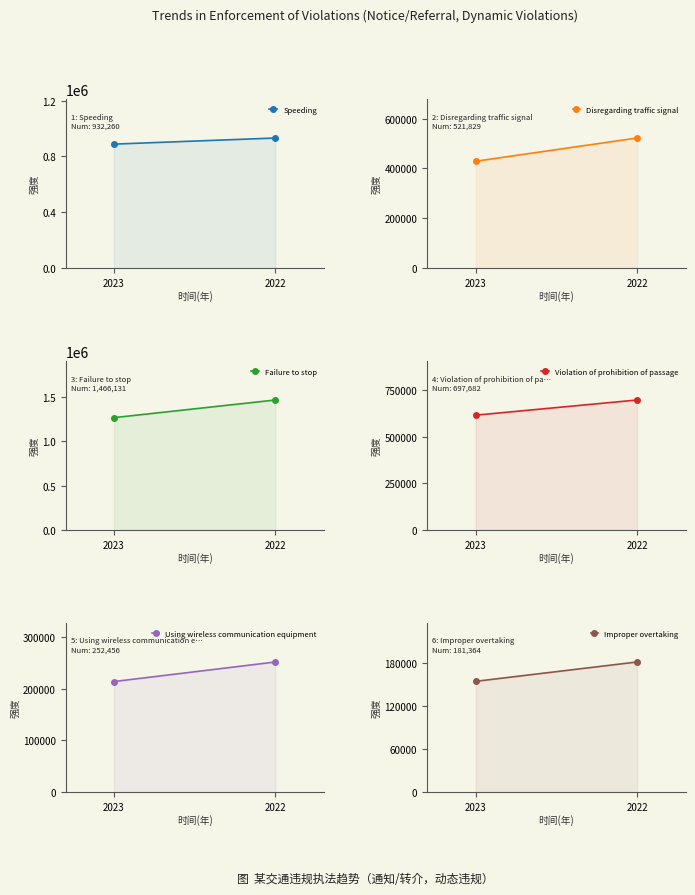

At which category is the sum across all series the highest?

2022